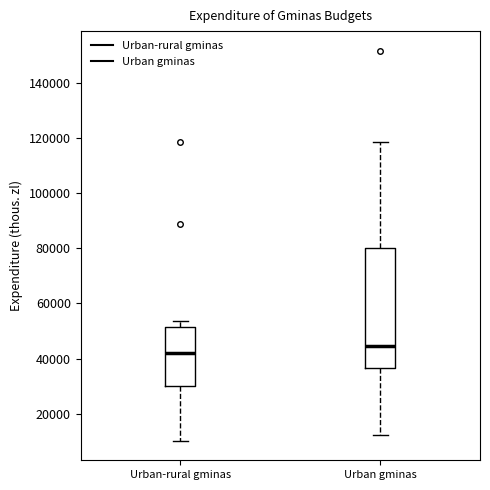

Comparing the boxes themselves (not the whiskers), which one is the tallest?

Urban gminas